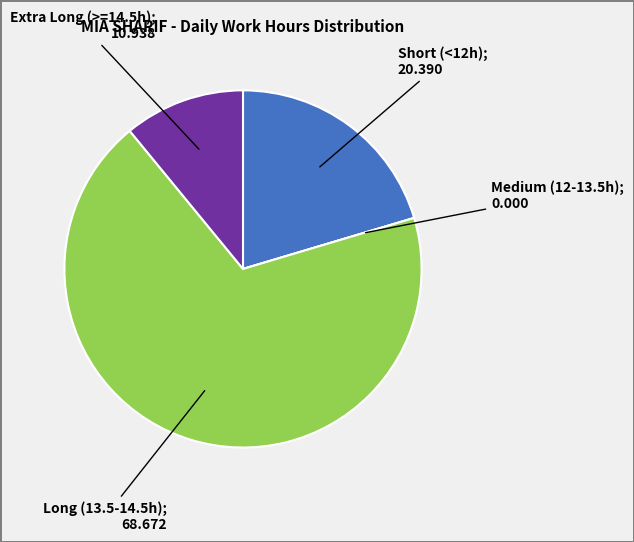

Is there any slice that represents more than half of the pie?

Yes